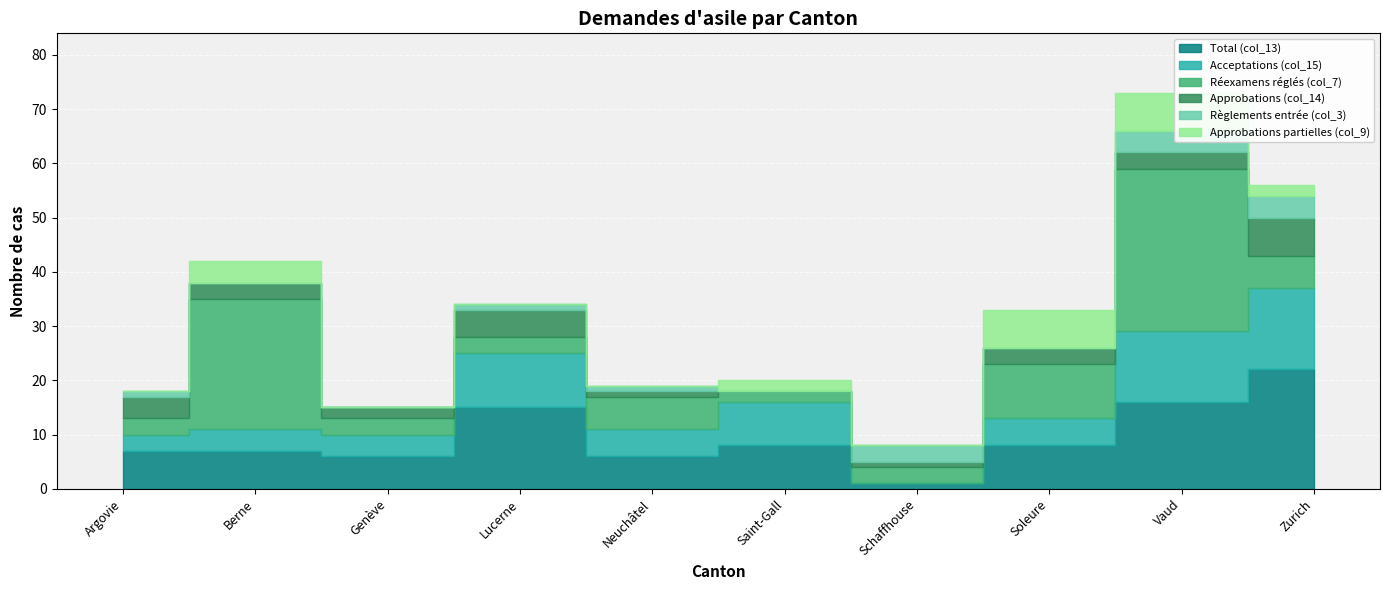

Is it true that Réexamens réglés (col_7) equals 6 at Berne?

False